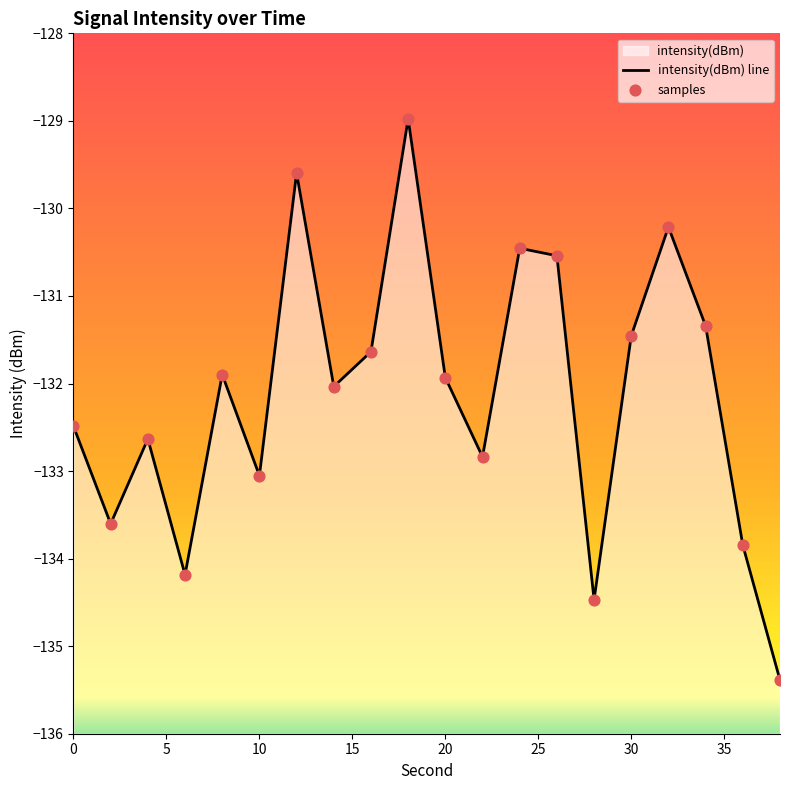

Which series has the widest spread of Y values?

intensity(dBm) line